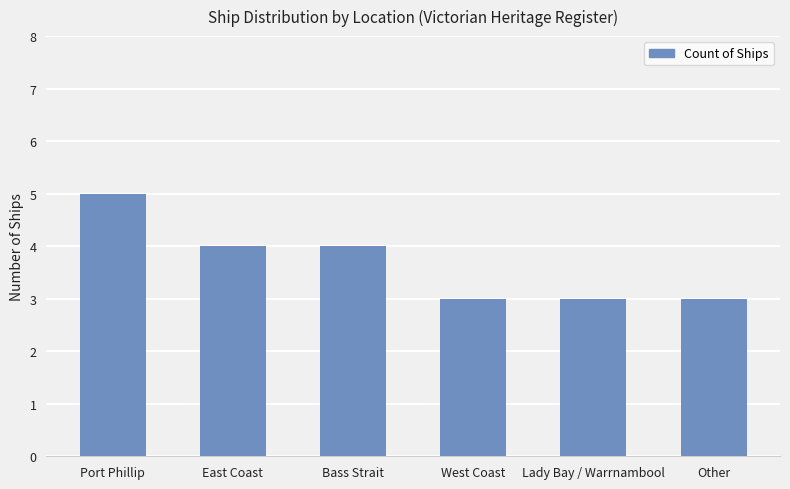

Which has a higher value, West Coast or Bass Strait?

Bass Strait